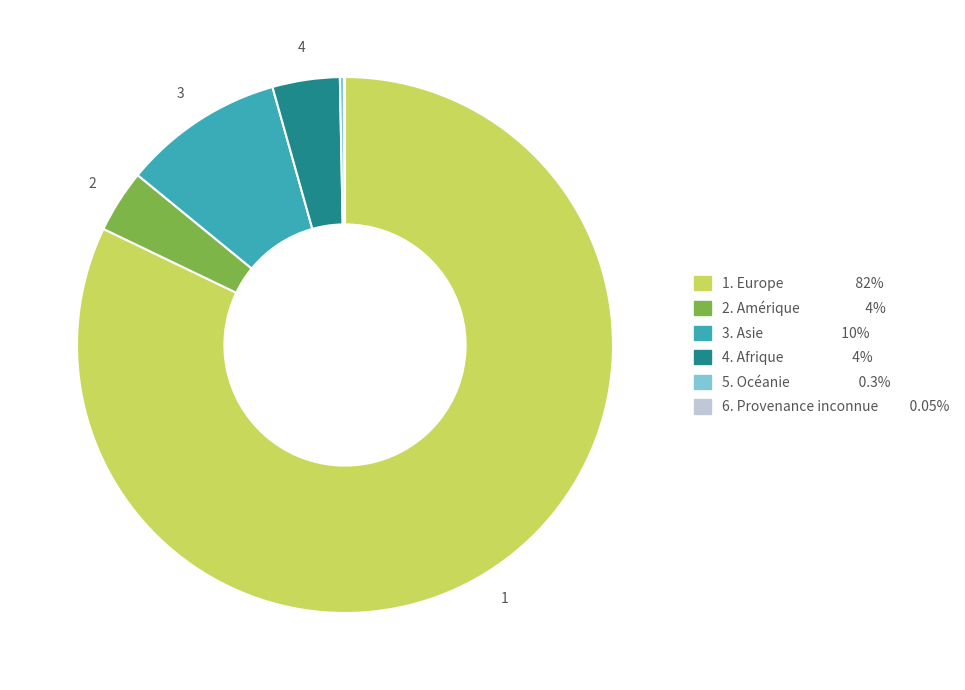

Is there a majority slice in this chart?

Yes